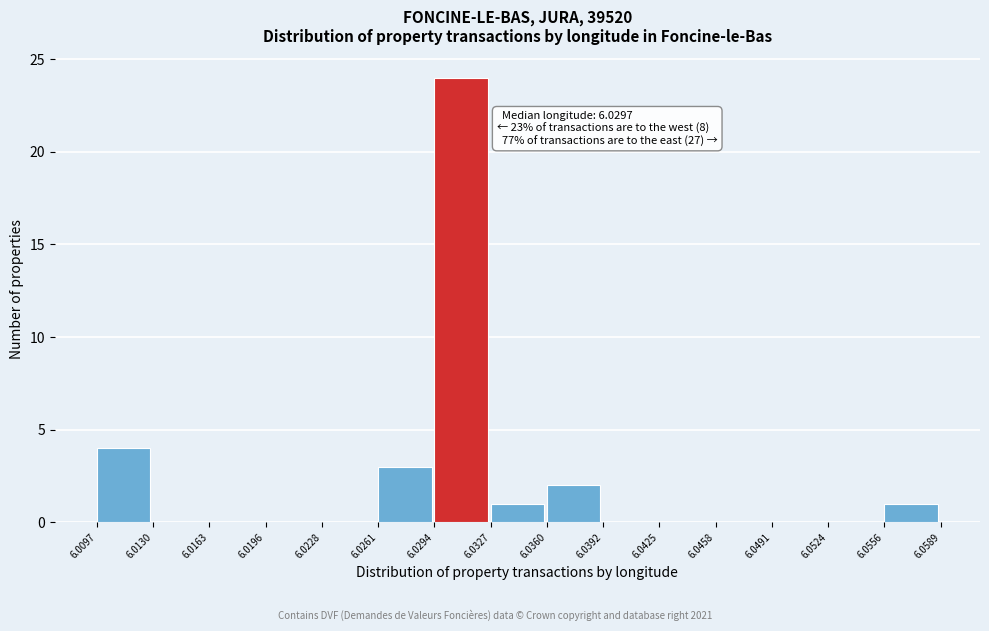

Which range on the x-axis has the tallest bar?

6.0294 to 6.0327